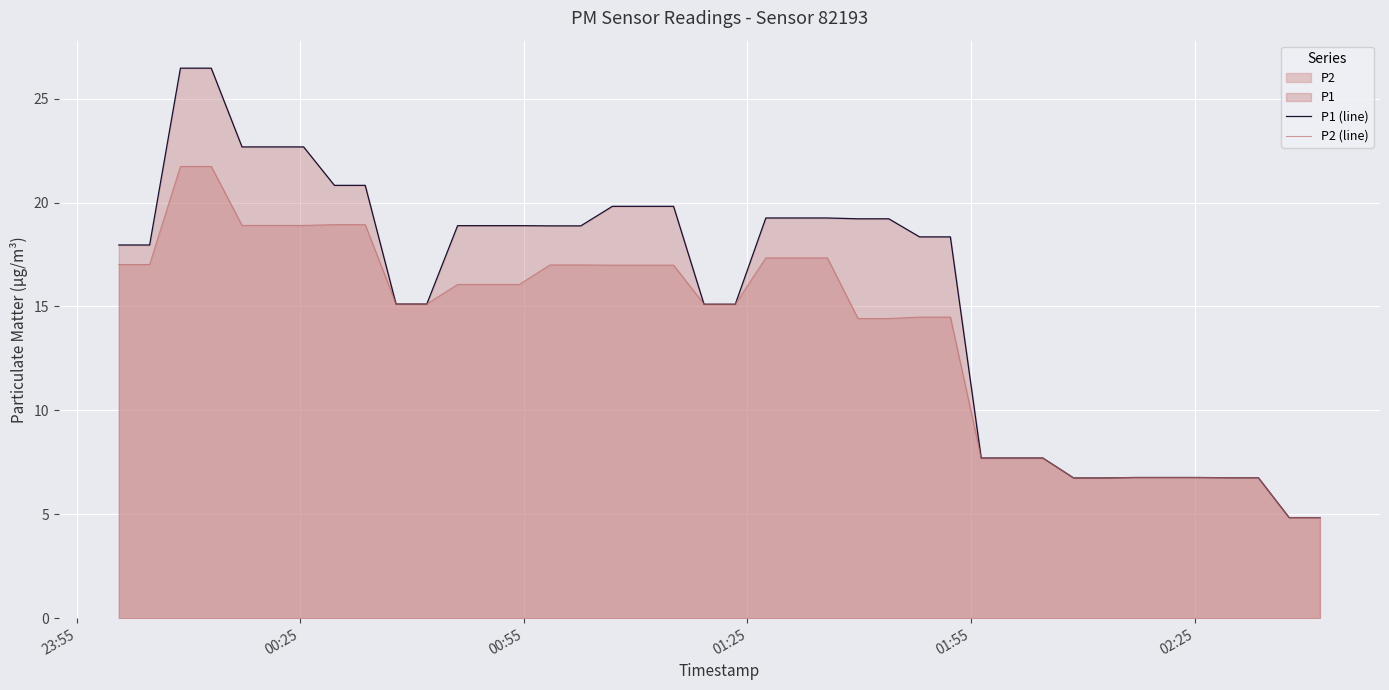

What is the minimum value shown in the chart?

4.8